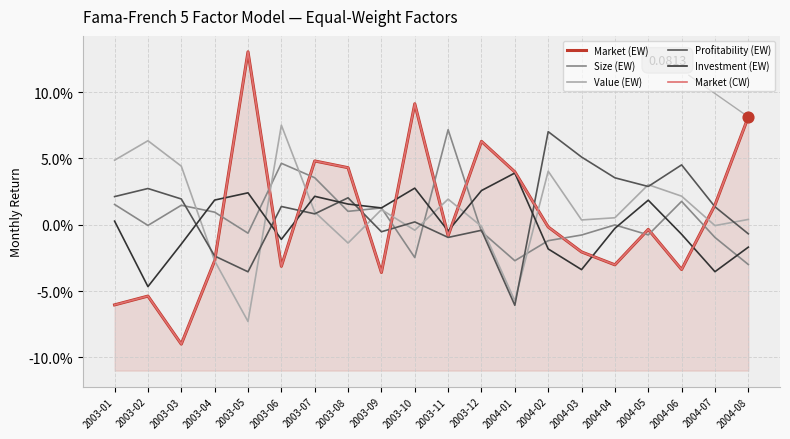

What is the total value across all series at 2003-08?

0.1